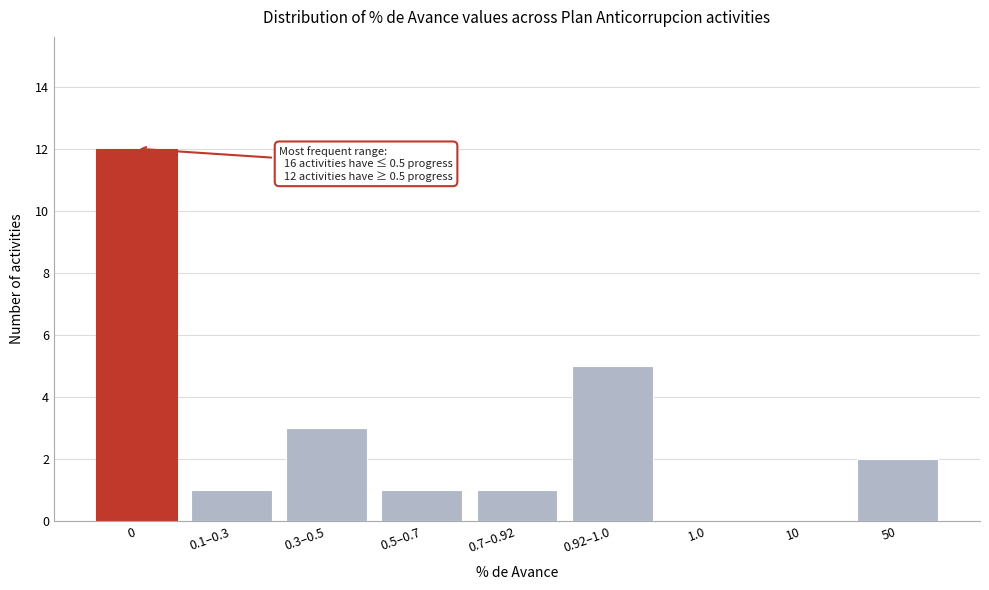

Reading right to left, extract all data points from this chart.

50=2	10=0	1.0=0	0.92–1.0=5	0.7–0.92=1	0.5–0.7=1	0.3–0.5=3	0.1–0.3=1	0=12